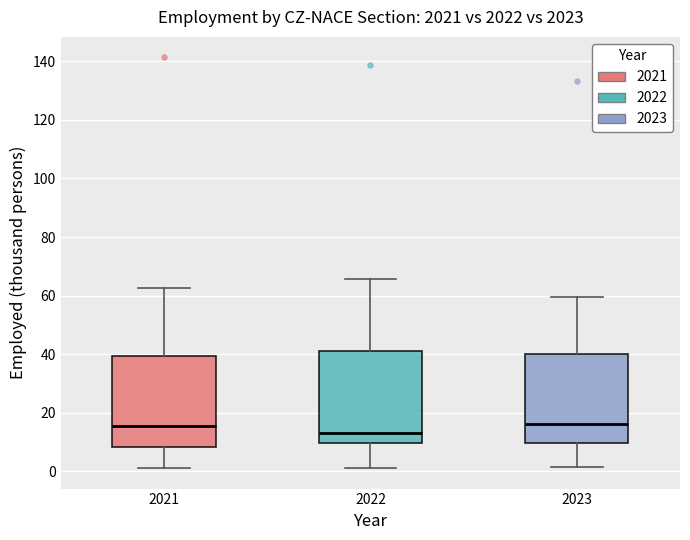

Reading left to right, transcribe this box plot: for each box, give where its median line is, the range the box spans, and where its two whiskers end, as read against the y-axis. The values are not printed on the chart, so give them approximately, as read against the axis.

2021: median 16, box 8 to 40, whiskers 2 to 62
2022: median 14, box 10 to 40, whiskers 2 to 66
2023: median 16, box 10 to 40, whiskers 2 to 60